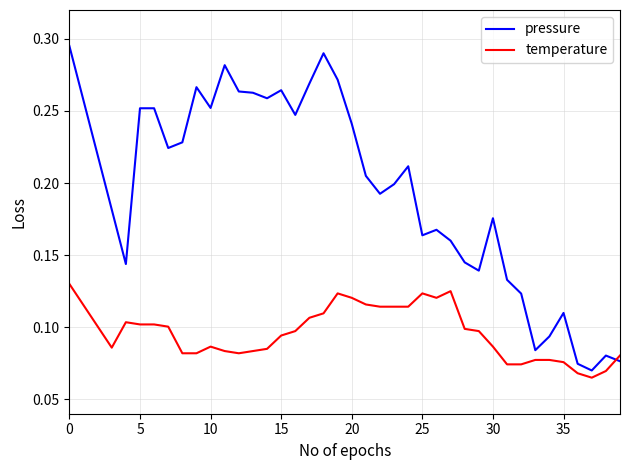

How many intersections are there between temperature and pressure?

1